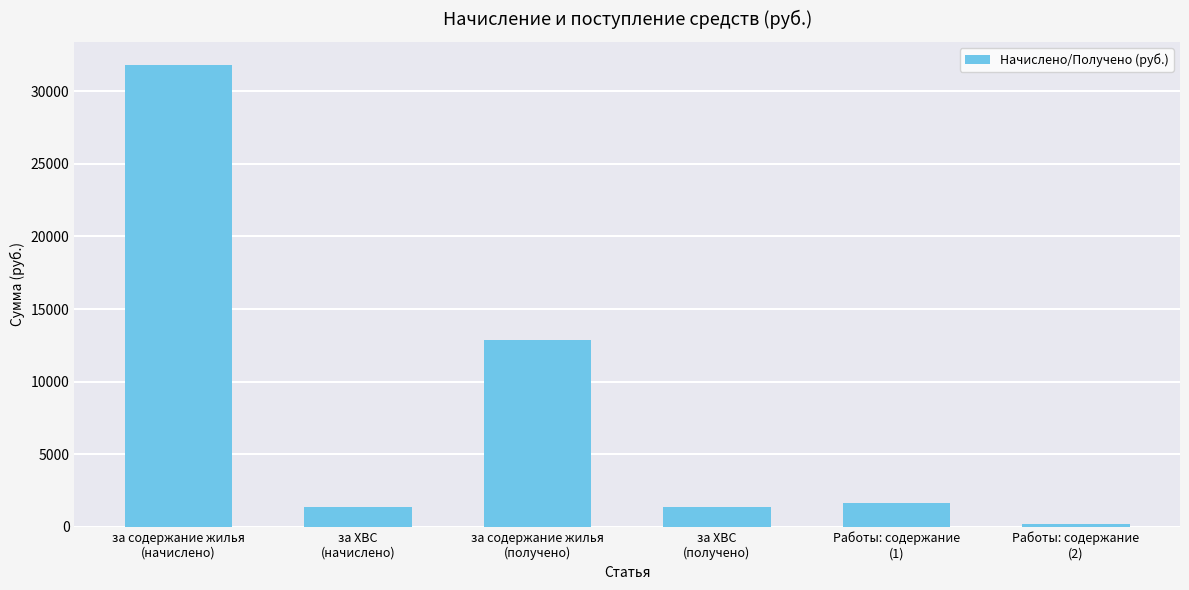

At which label is the value closest to 16006?

за содержание жилья
(получено)